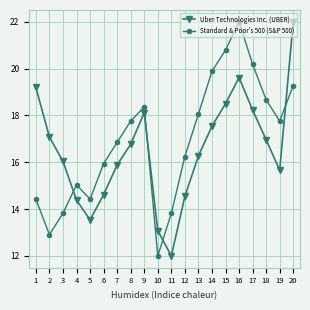

What is the difference between the highest and lowest values at 6?

1.3